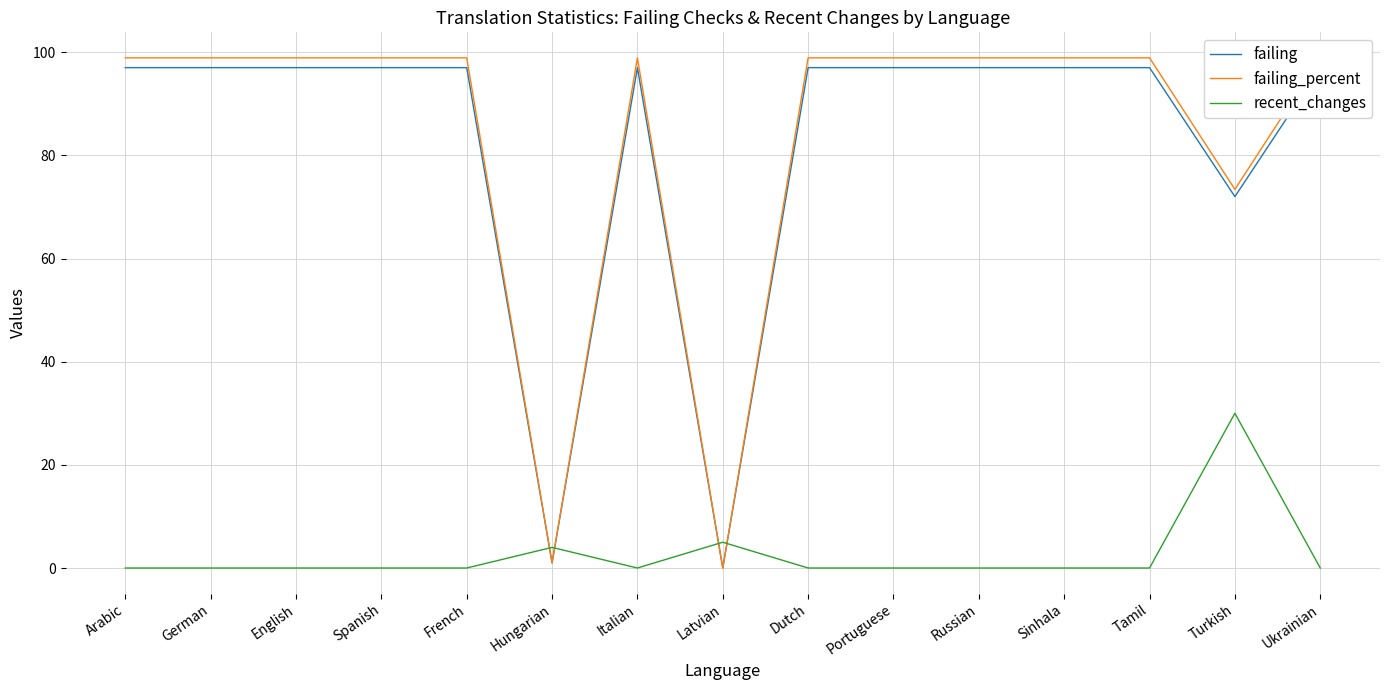

At which category does failing_percent reach its first local peak?

Italian